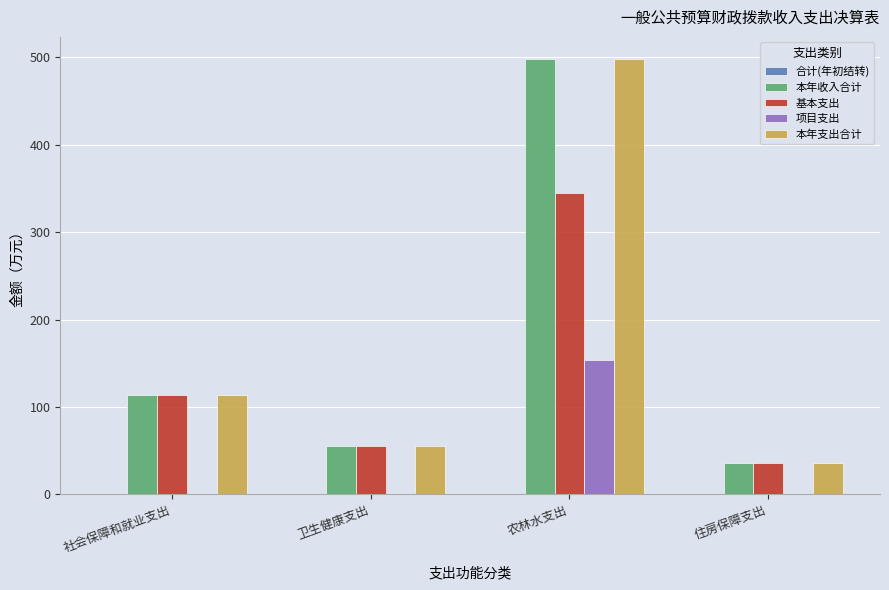

What is the total value across all series at 农林水支出?

1495.1